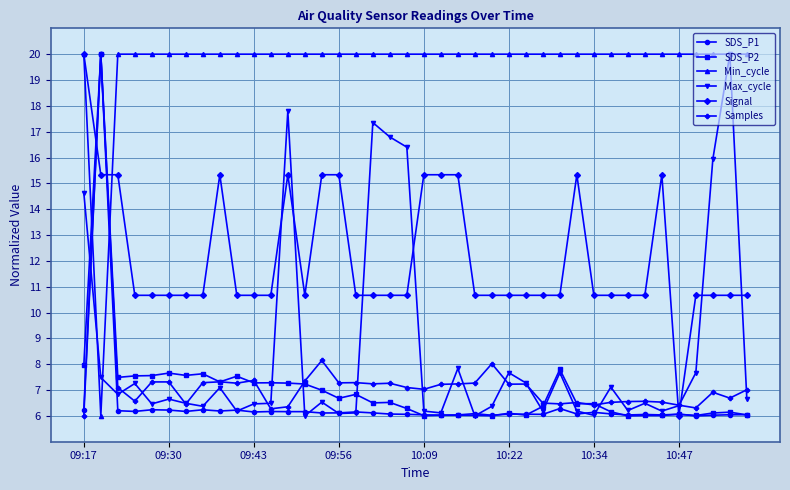

How many intersections are there between Max_cycle and Signal?

8